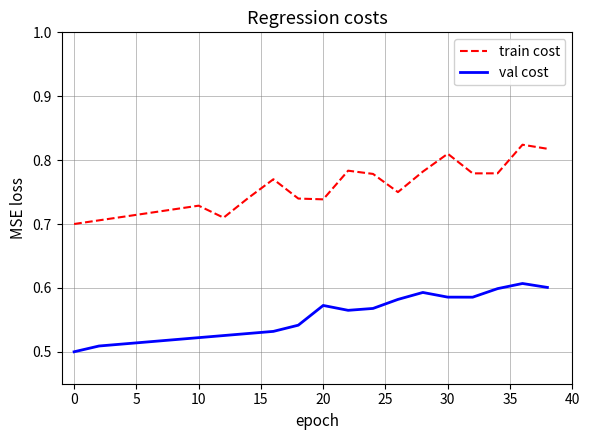

Is this an area chart (filled region under the line)?

No